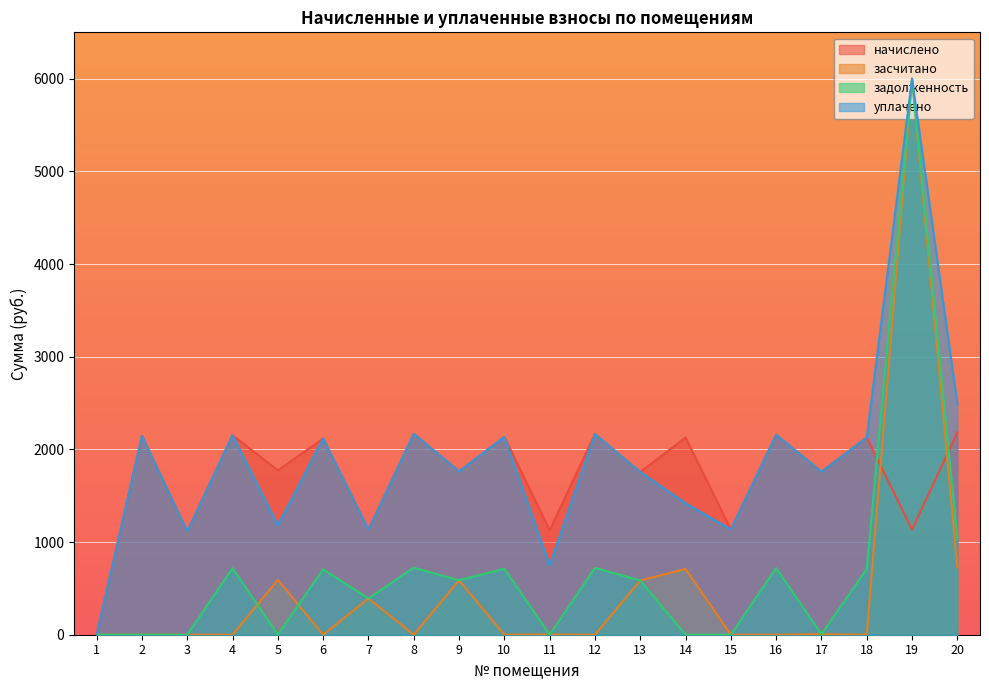

At which category is the sum across all series the highest?

19